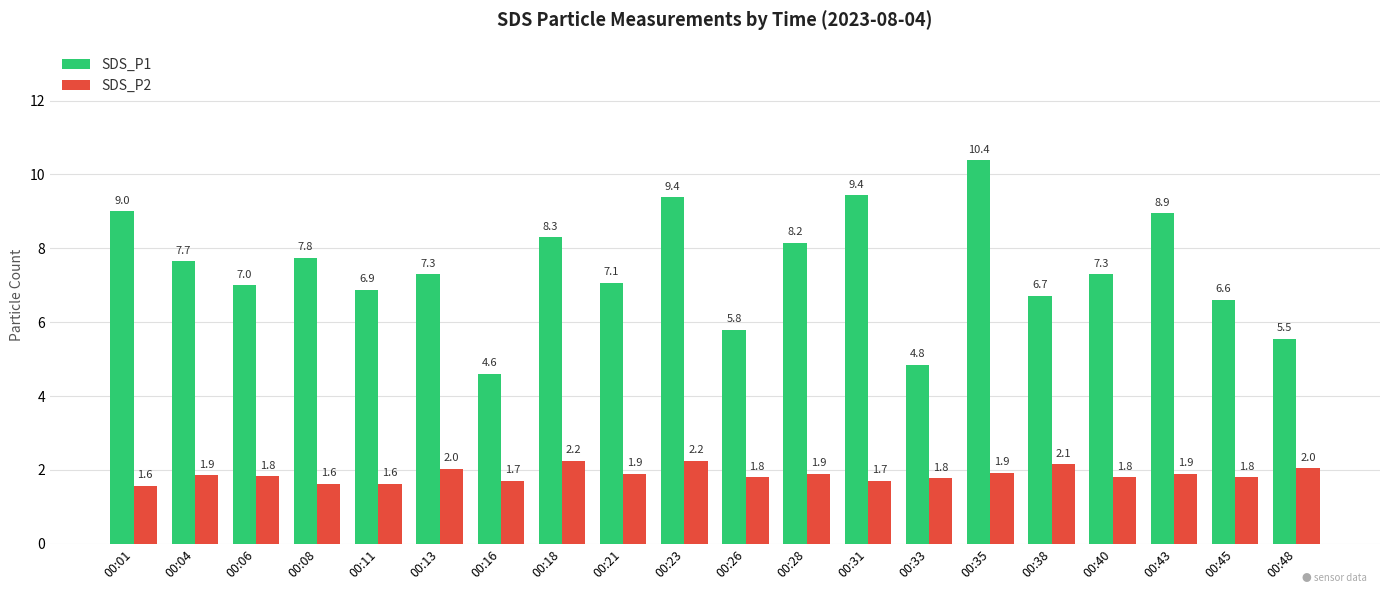

What is the difference between the SDS_P2 values at 00:45 and 00:43?

0.1